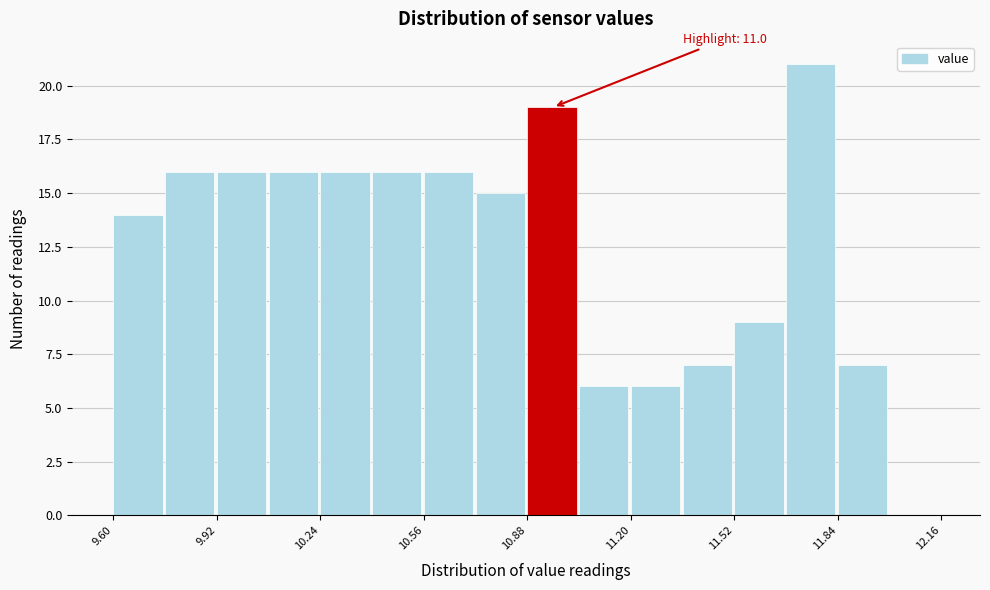

Around what value on the x-axis is the tallest bar? Give the approximate position of its centre, as read against the axis.

11.75